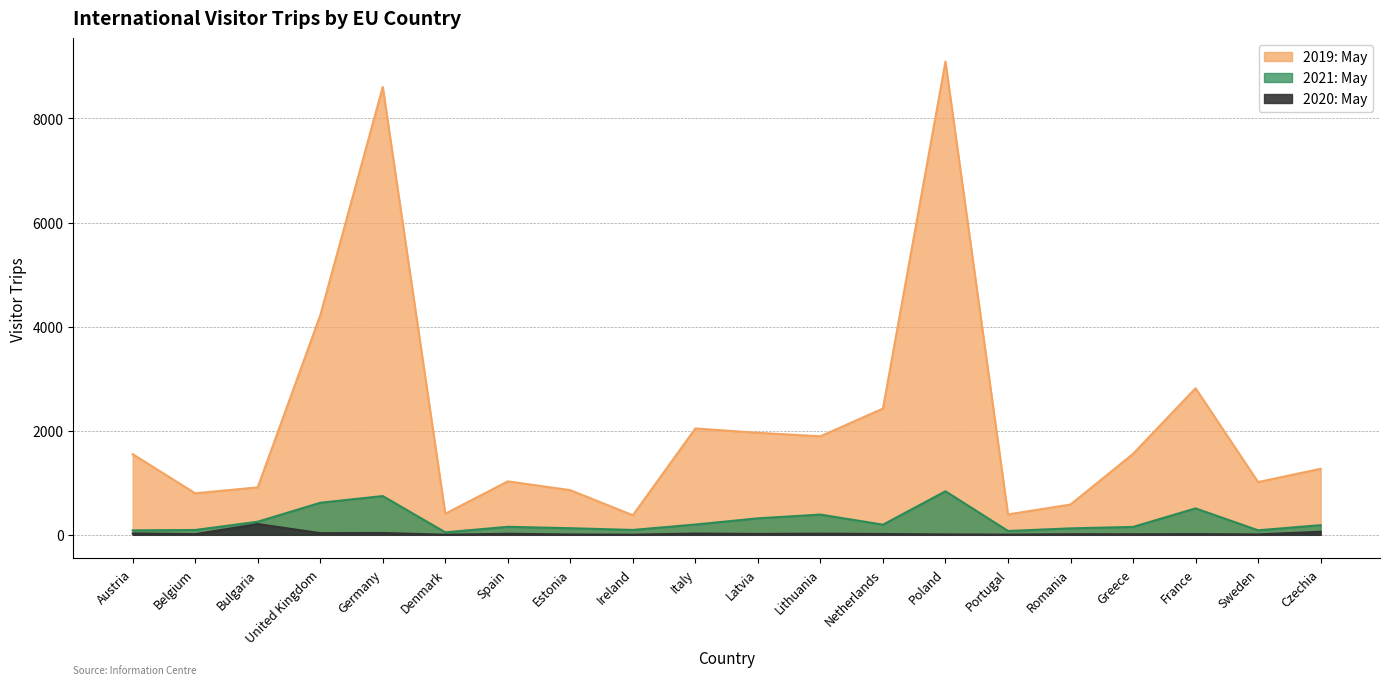

True or false: 2021: May and 2019: May intersect in this chart.

False